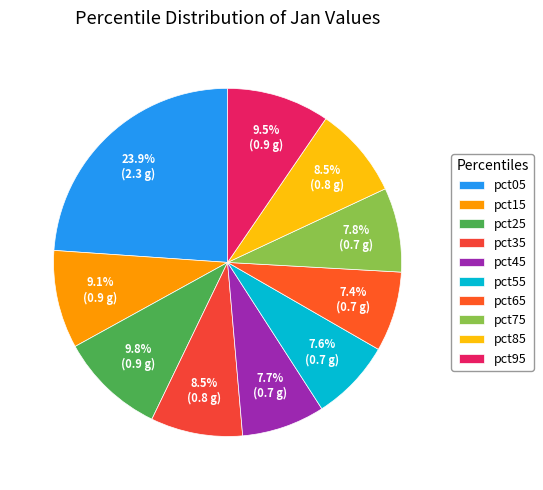

How many segments does this pie chart have?

10